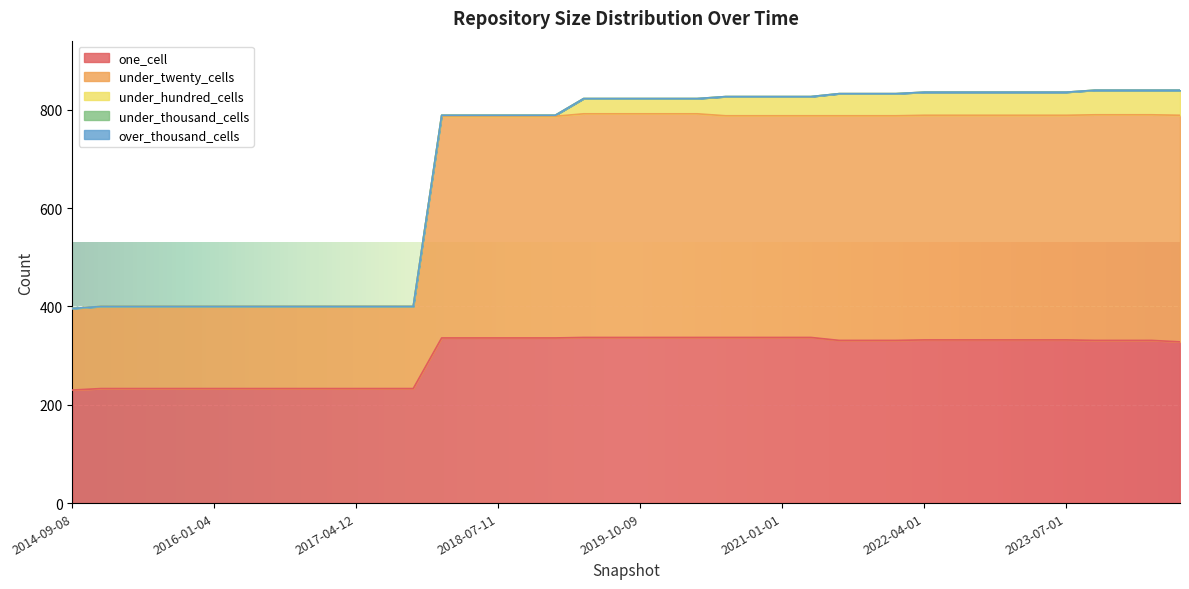

What is the sum of all under_hundred_cells values?

939